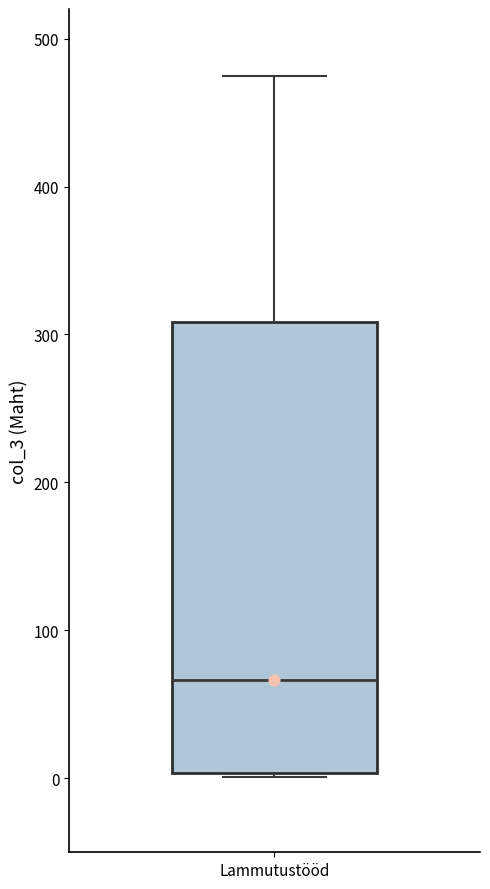

Transcribe this box plot: give where the median line is, the range the box spans, and where the two whiskers end, as read against the y-axis. The values are not printed on the chart, so give them approximately, as read against the axis.

median 70, box 0 to 310, whiskers 0 to 480